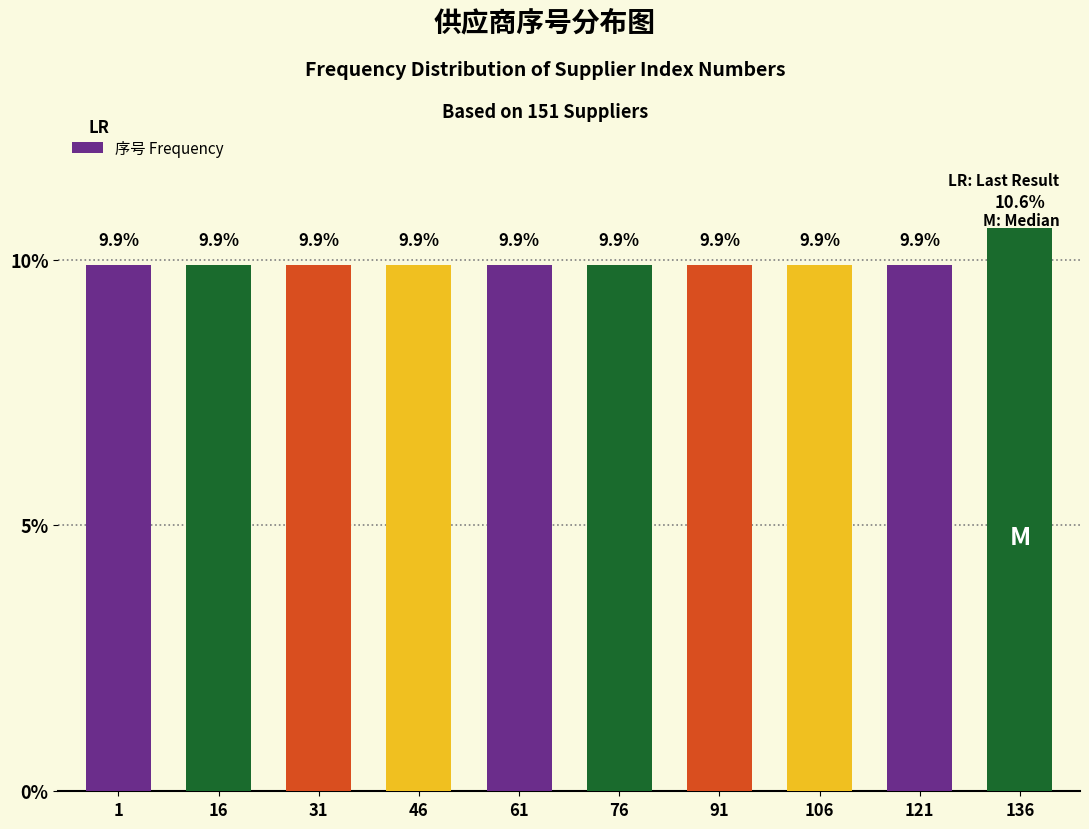

The value at 46 is 9.9. True or false?

True